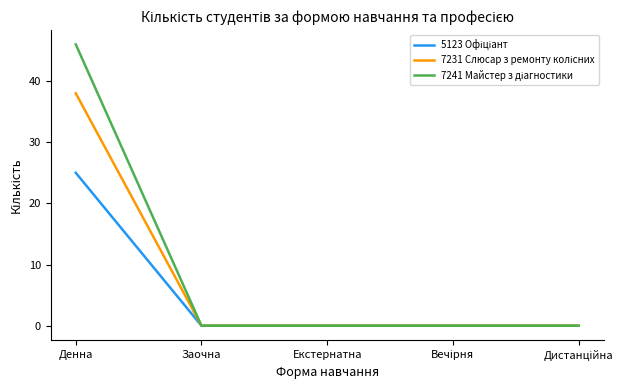

Which label corresponds to the largest value in the chart?

Денна